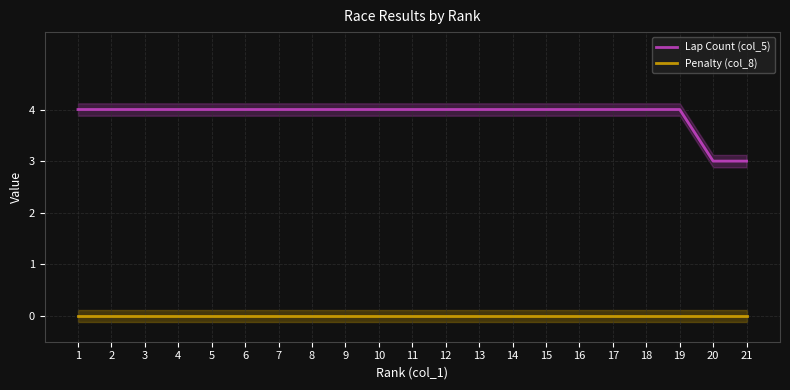

Count the number of data series in this chart.

2